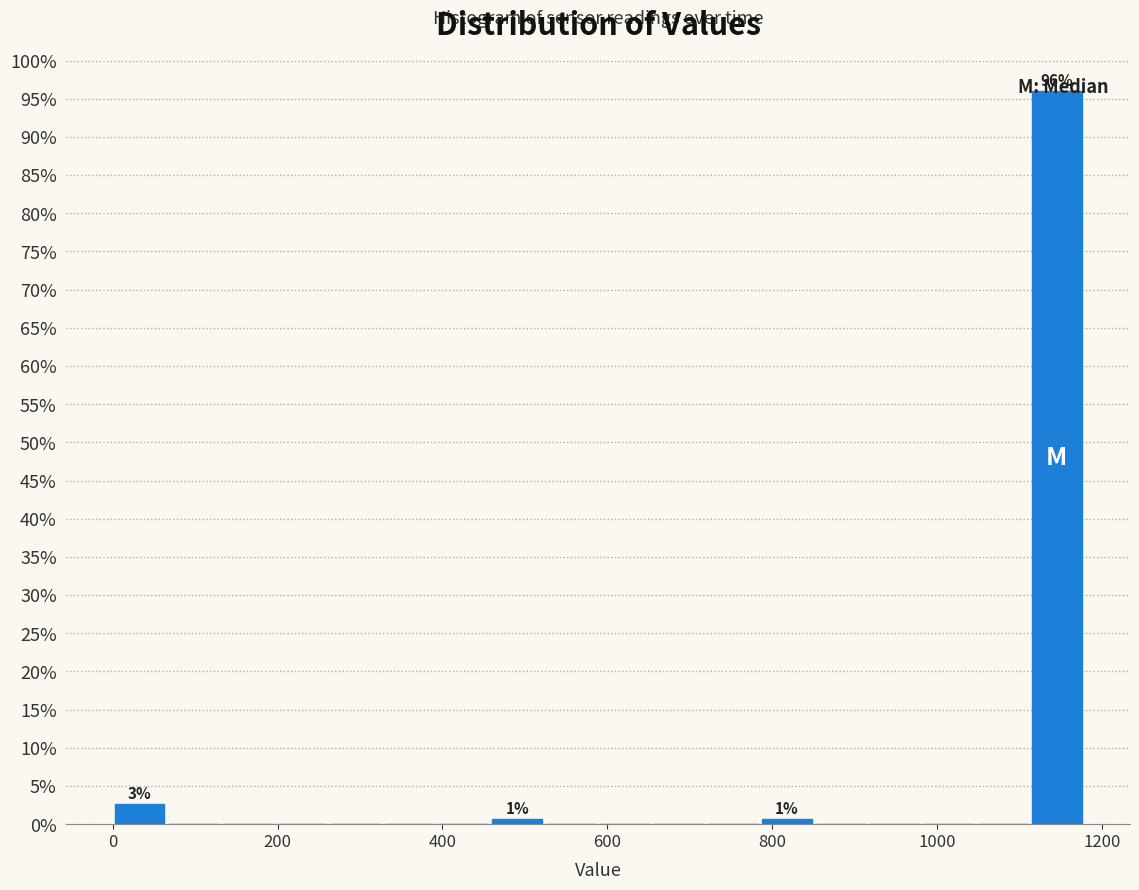

Around what value on the x-axis is the tallest bar? Give the approximate position of its centre, as read against the axis.

1140